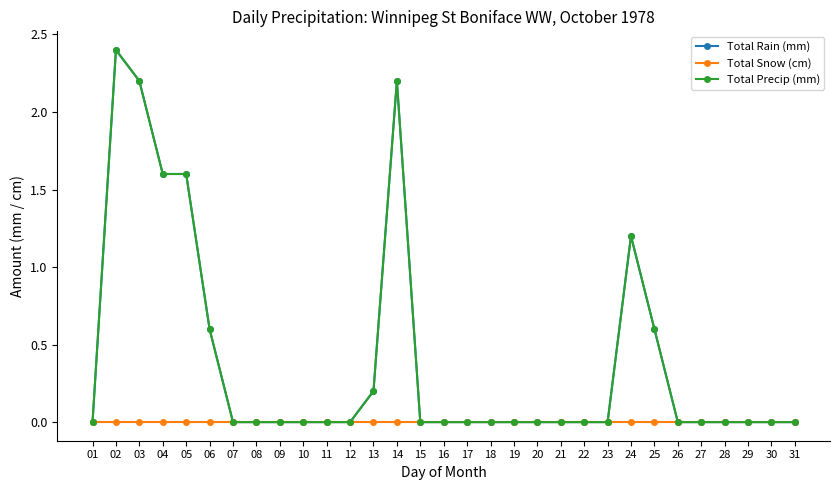

Rank the categories by Total Rain (mm) value from highest to lowest.

02, 03, 14, 04, 05, 24, 06, 25, 13, 01, 07, 08, 09, 10, 11, 12, 15, 16, 17, 18, 19, 20, 21, 22, 23, 26, 27, 28, 29, 30, 31